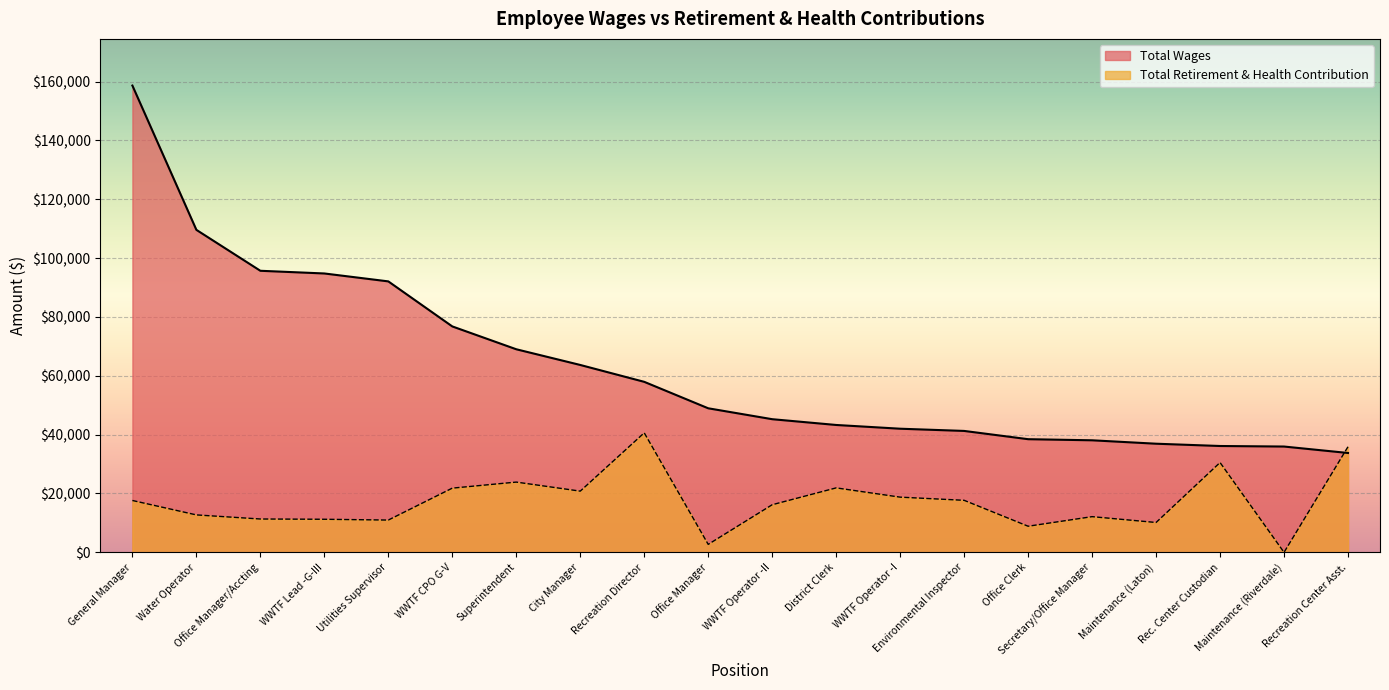

What is the difference between the maximum and minimum values in the Total Retirement & Health Contribution series?

40619